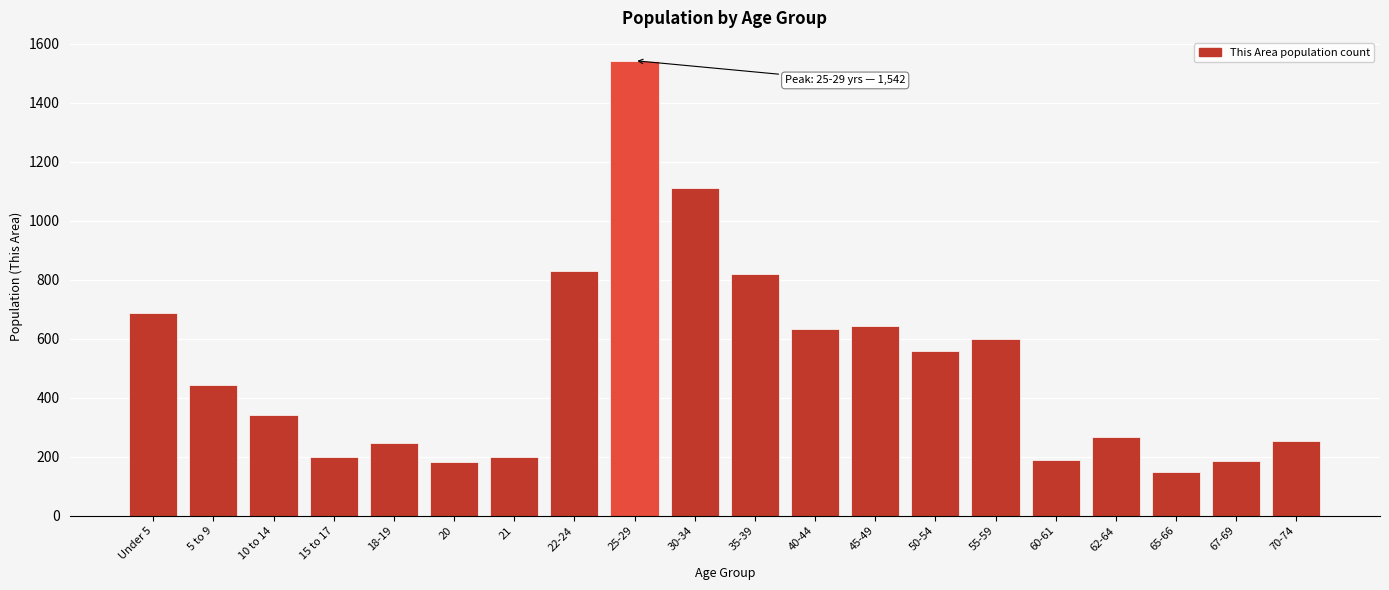

What is the label of the 1st bar from the left?

Under 5